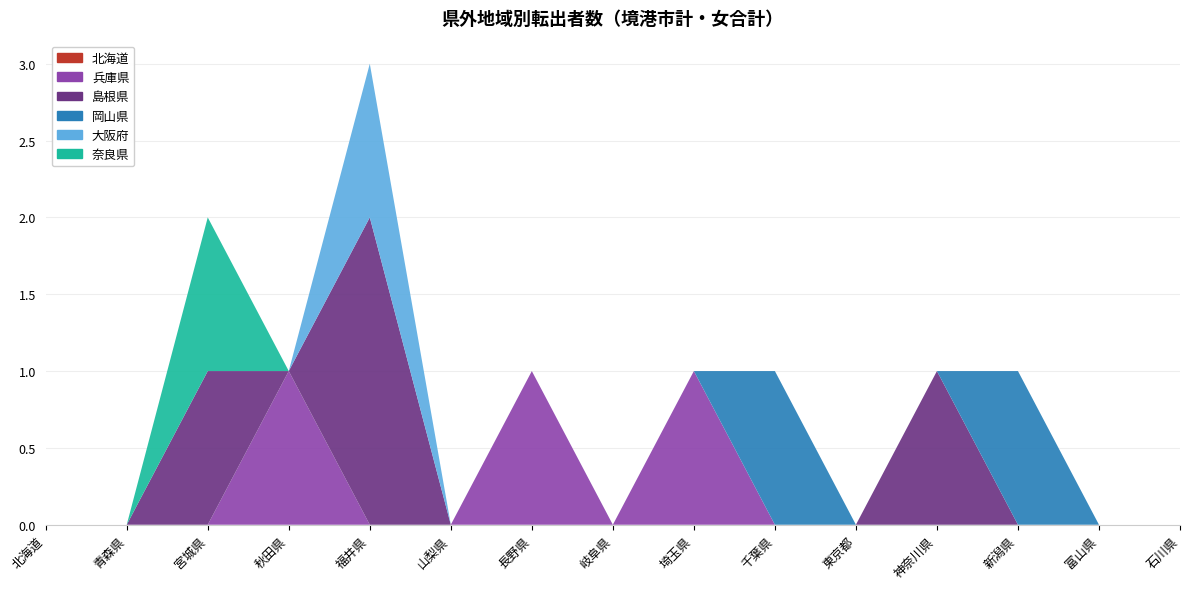

Reading right to left, what are all the values shown in this chart?

北海道: 0	0	0	0	0	0	0	0	0	0	0	0	0	0	0
兵庫県: 0	0	0	0	0	0	1	0	1	0	0	1	0	0	0
島根県: 0	0	0	1	0	0	0	0	0	0	2	0	1	0	0
岡山県: 0	0	1	0	0	1	0	0	0	0	0	0	0	0	0
大阪府: 0	0	0	0	0	0	0	0	0	0	1	0	0	0	0
奈良県: 0	0	0	0	0	0	0	0	0	0	0	0	1	0	0